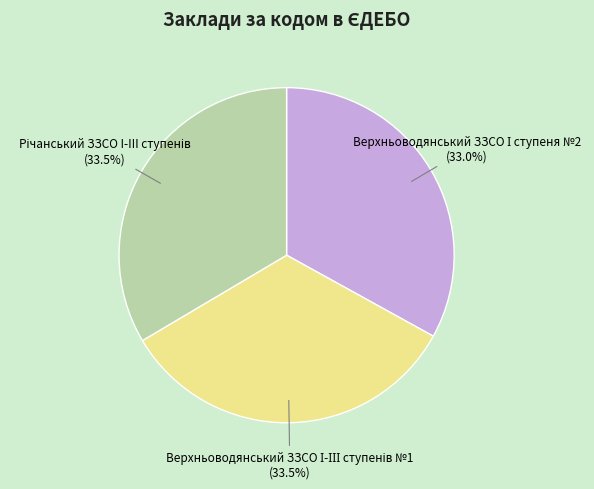

Is there any slice that represents more than half of the pie?

No